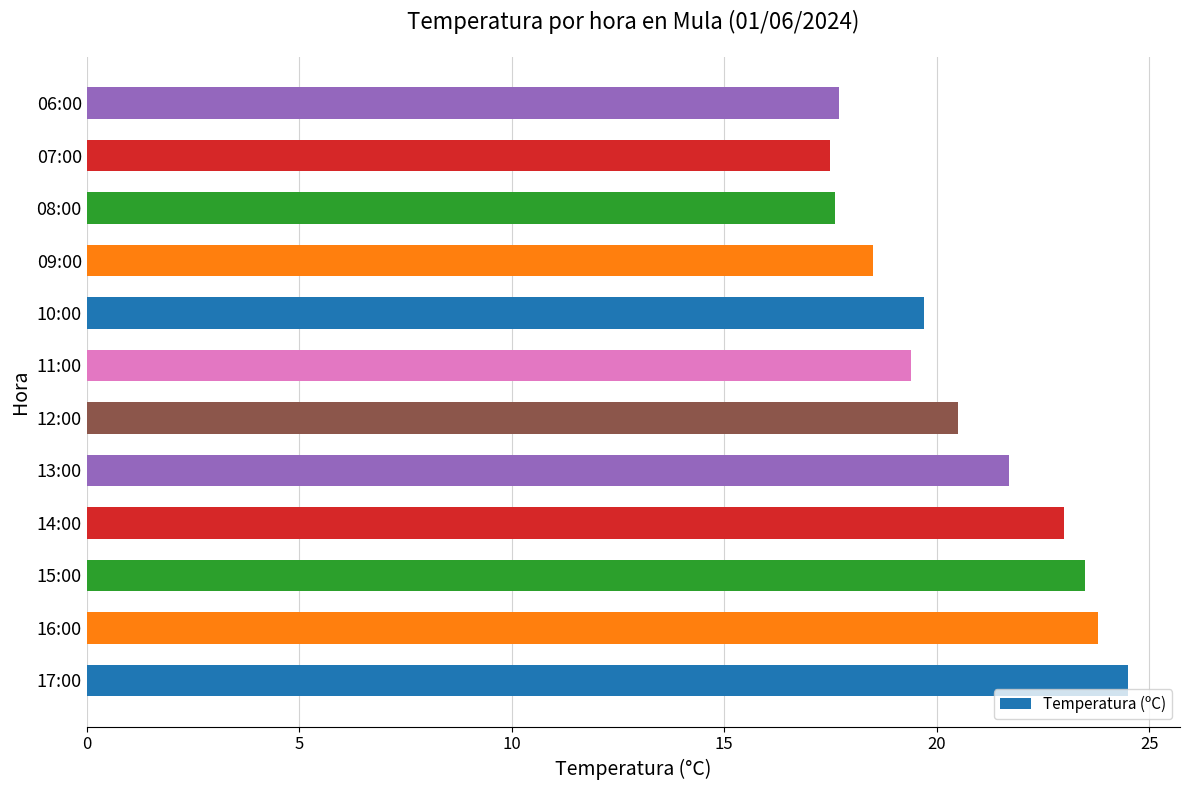

True or false: the data shows 15.6 at 15:00.

False